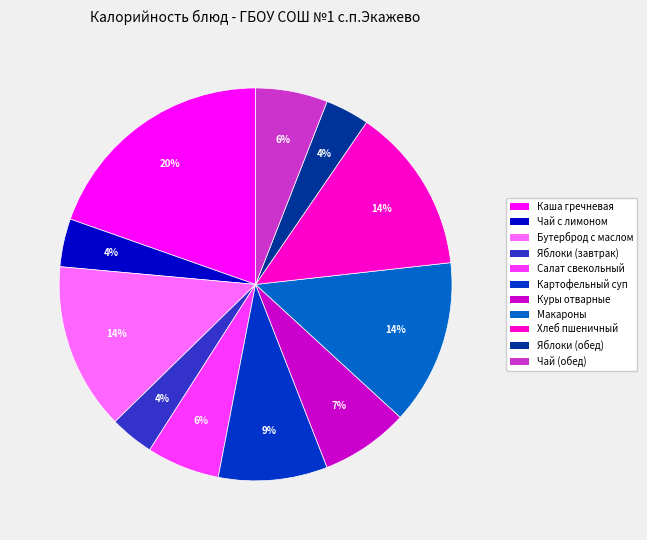

How many slices are in this pie chart?

11